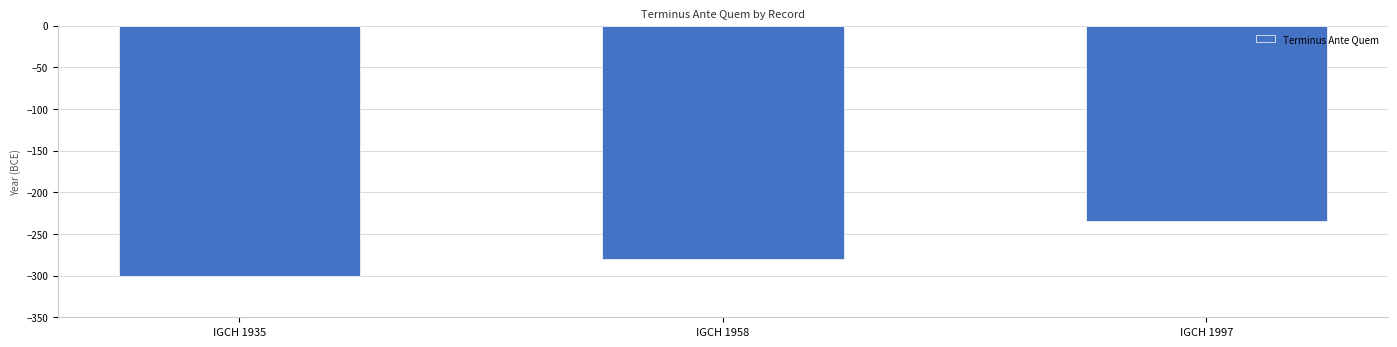

Between IGCH 1958 and IGCH 1935, which is larger?

IGCH 1958